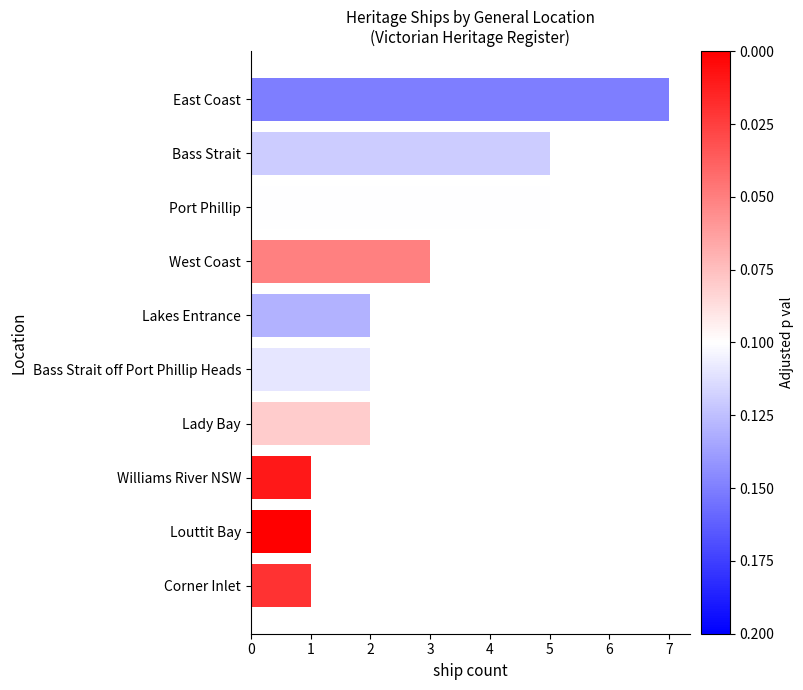

What is the greatest value displayed?

7